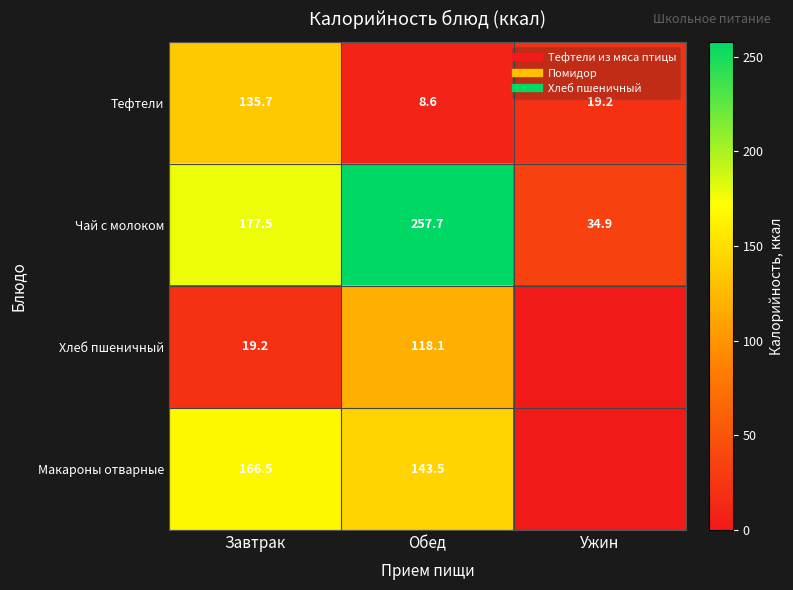

At which label is Чай с молоком closest to 146?

Завтрак